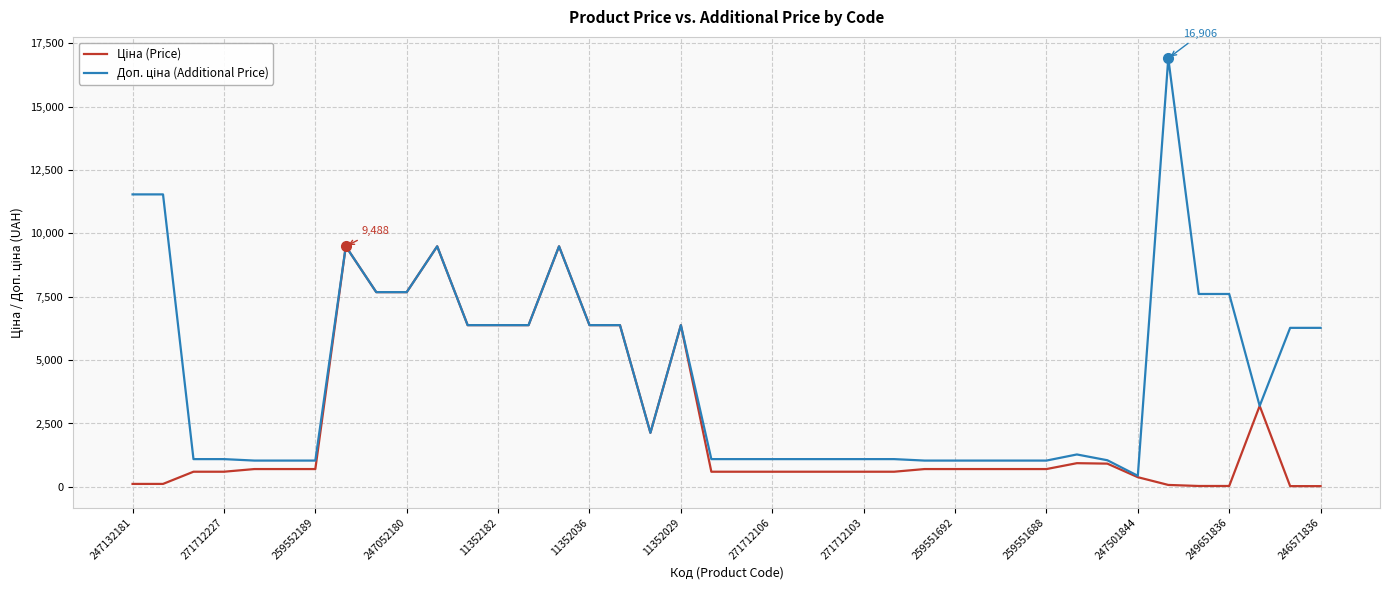

What is the greatest value displayed?

16906.5